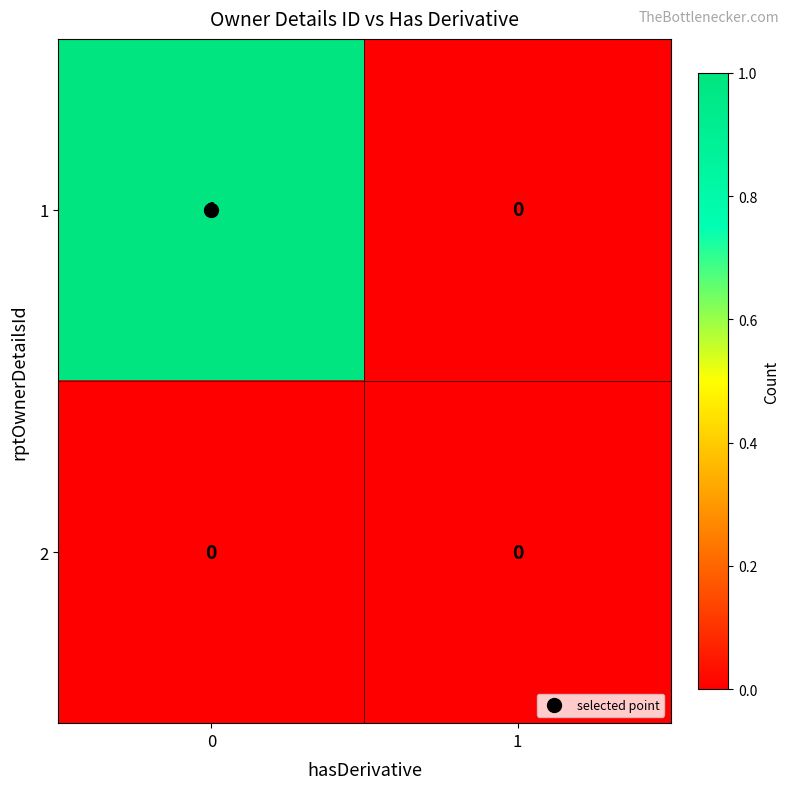

Is the value of 2 at 0 greater than the value of 1 at 0?

No